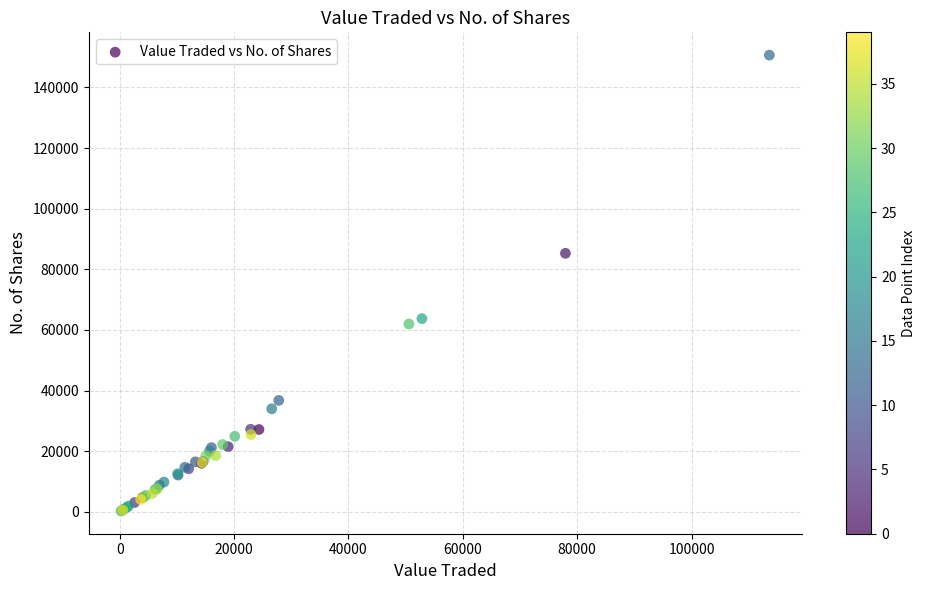

What Y value in the scatter plot is closest to 75471?

85272